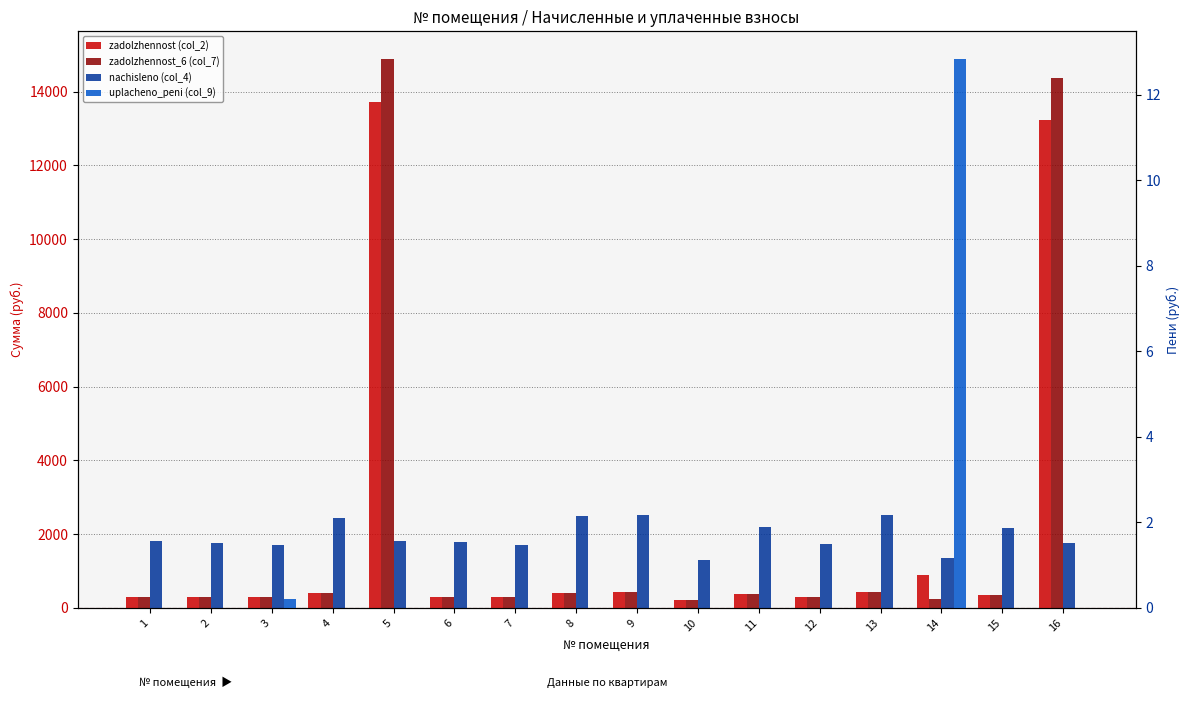

What is the sum of the nachisleno (col_4) values at 2 and 14?

3106.1